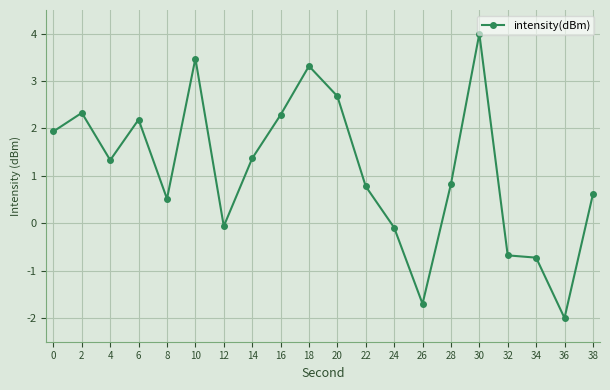

Does the chart have visible grid lines?

Yes